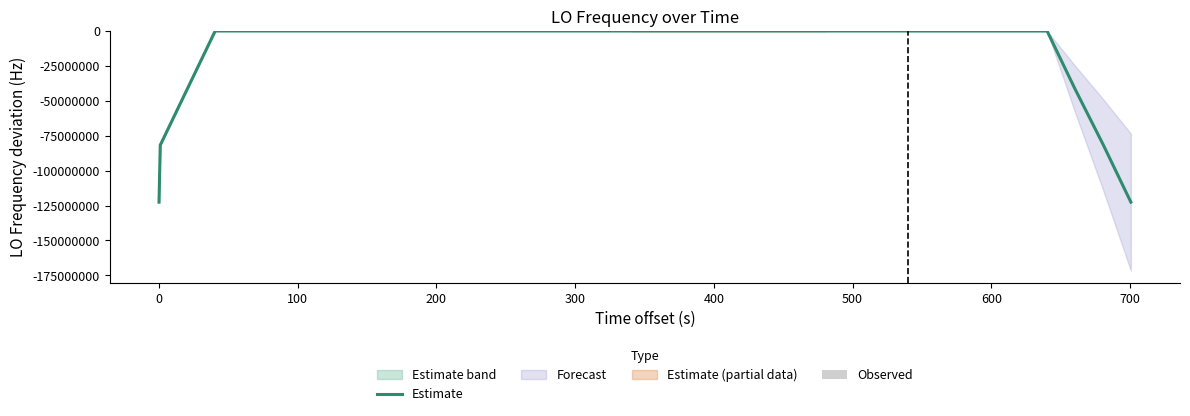

What is the lowest value of the Estimate series?

-122591568.9